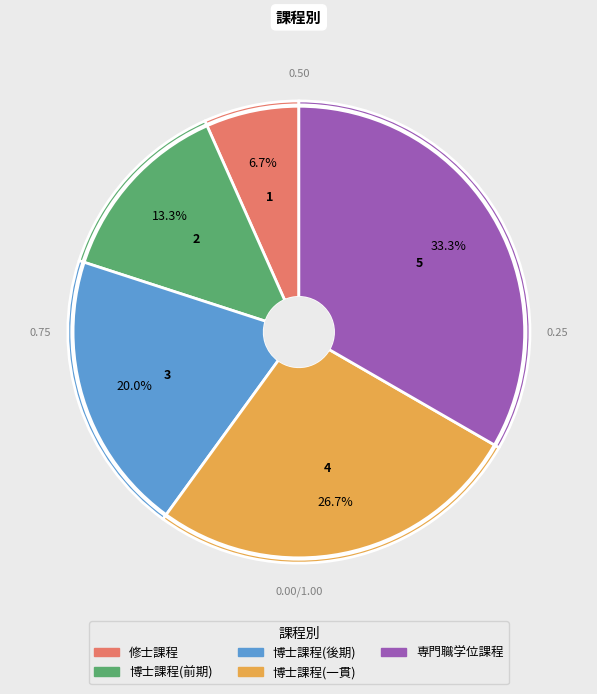

Rank the categories by value from highest to lowest.

専門職学位課程, 博士課程(一貫), 博士課程(後期), 博士課程(前期), 修士課程